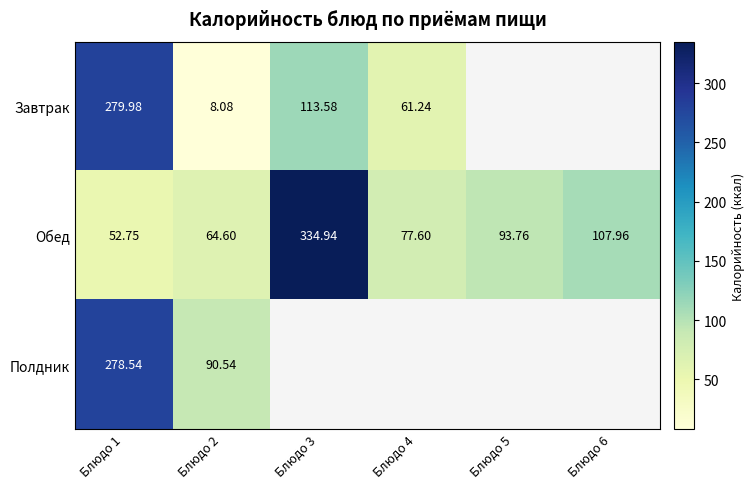

What is the sum of the Обед values at Блюдо 1 and Блюдо 3?

387.7